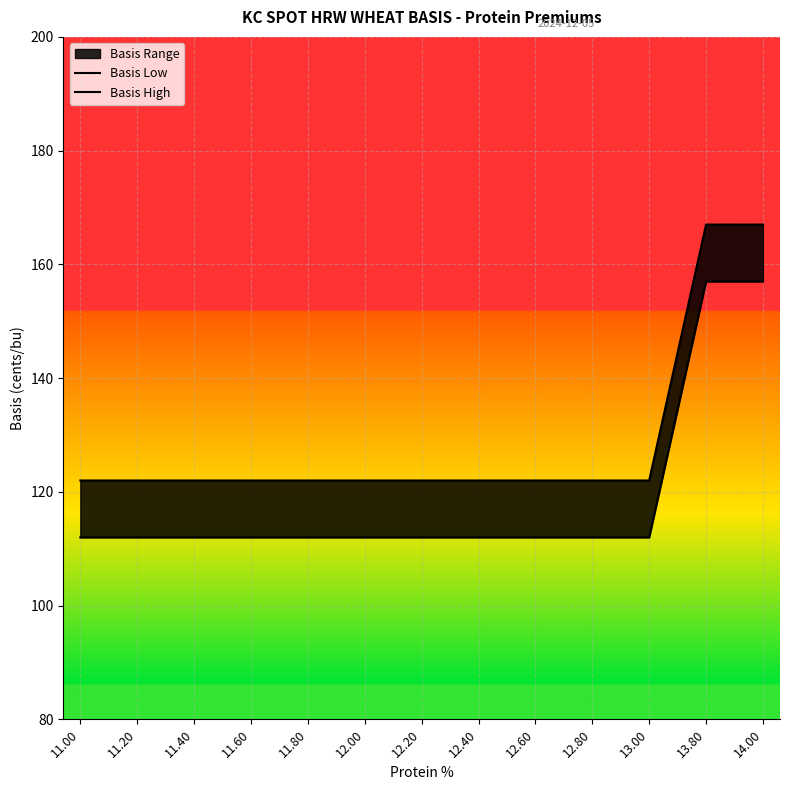

At which category is the sum across all series the highest?

13.80